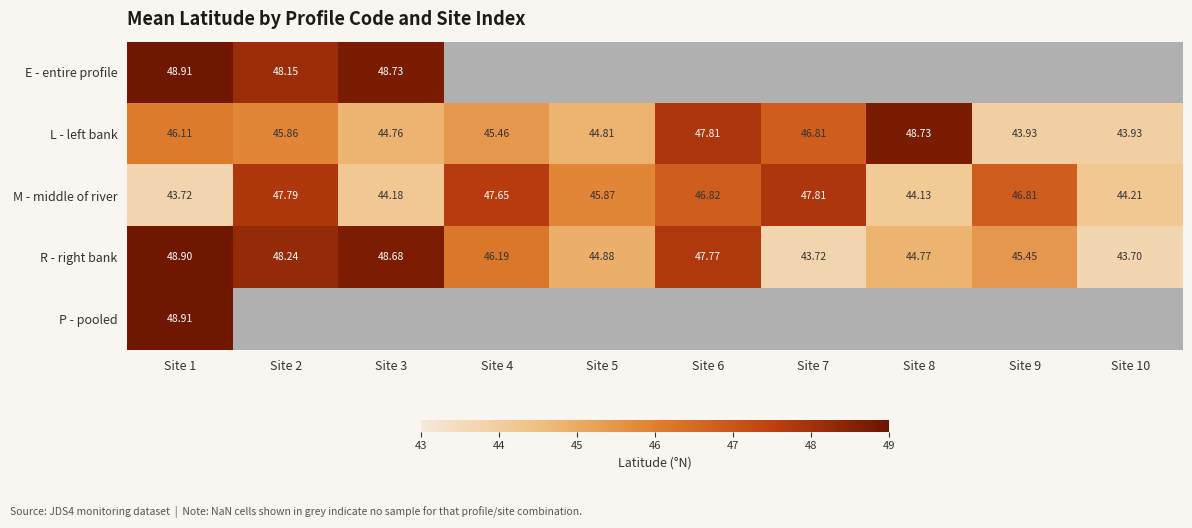

How many data points in L - left bank are above 45?

6